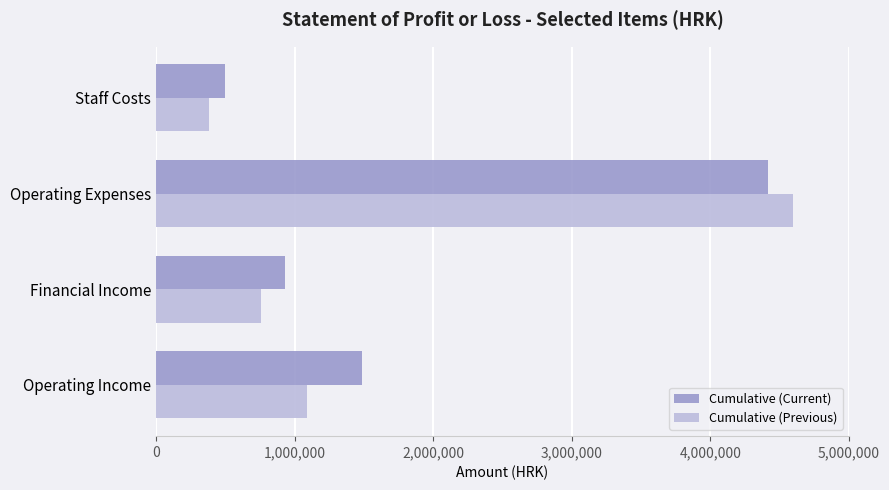

Which series has the largest range (max minus min)?

Cumulative (Previous)